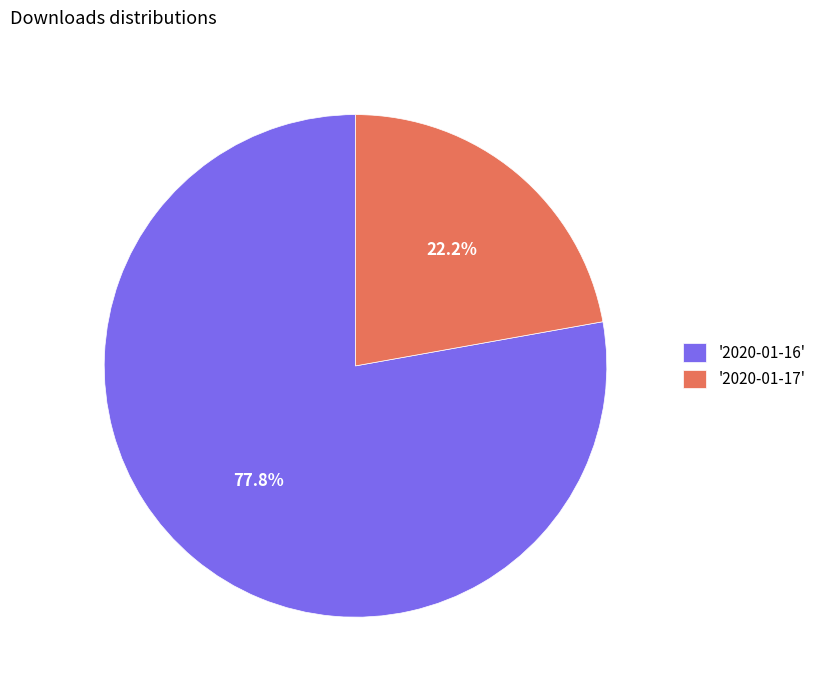

Approximately how many times larger is the value at '2020-01-16' compared to '2020-01-17'?

3.5